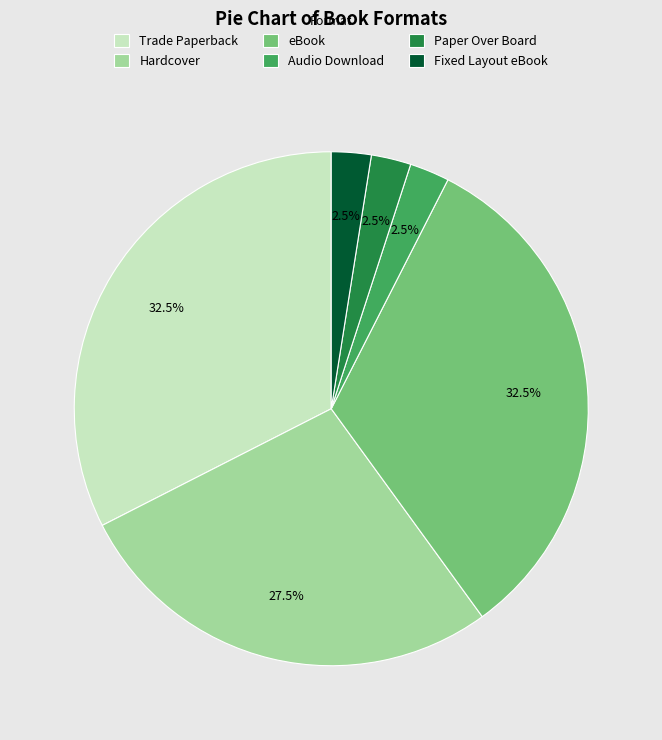

Does Audio Download account for over 50% of the chart?

No